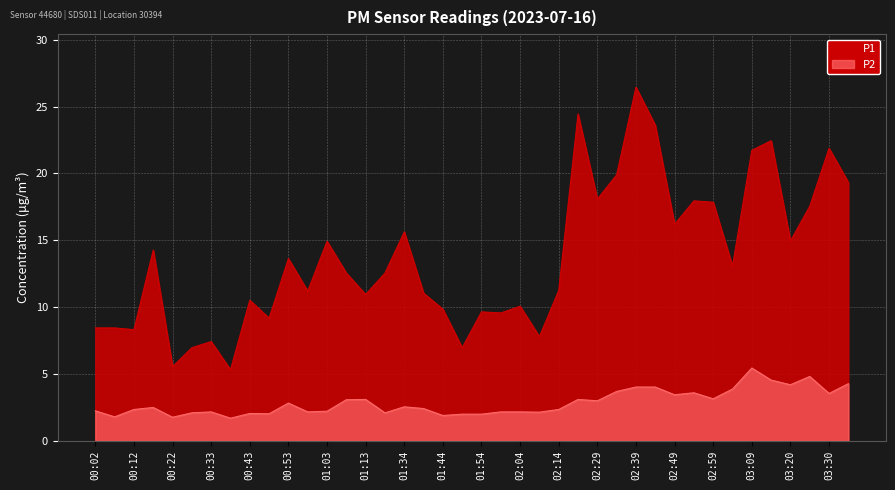

What is the label of the 31st point from the right?

00:48